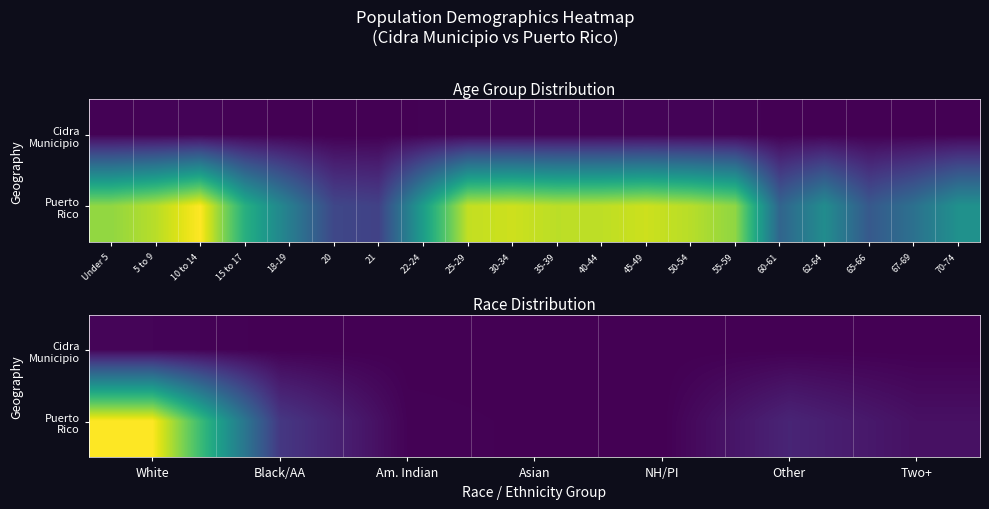

List the series in order of their peak value, lowest first.

Cidra Municipio, Puerto Rico